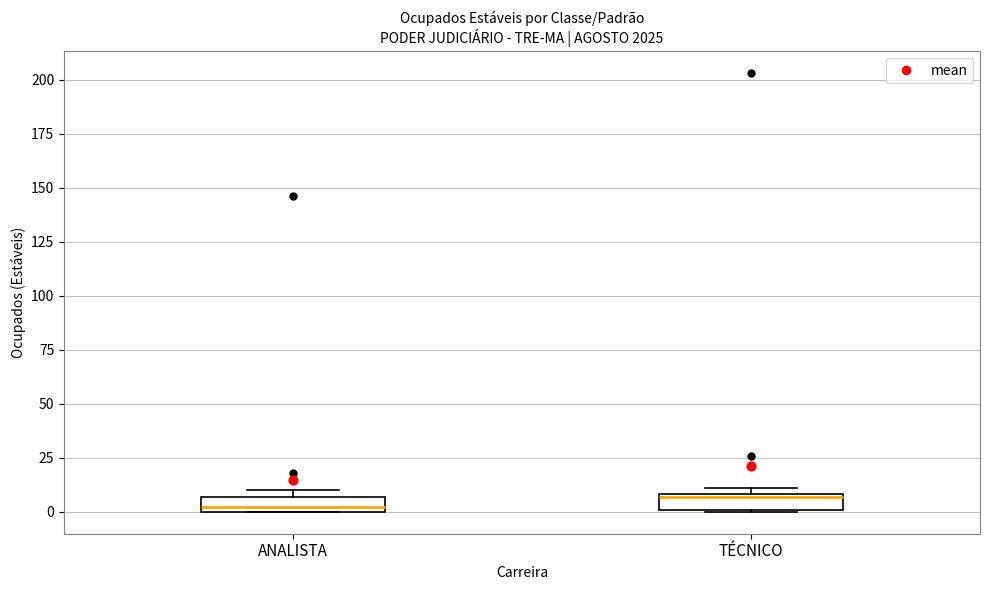

Which box's median line is the highest?

TÉCNICO